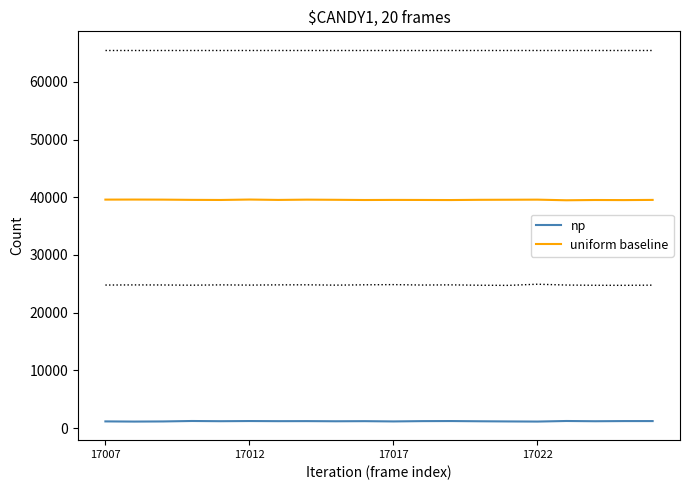

What are all the series names shown in the legend?

np, uniform baseline